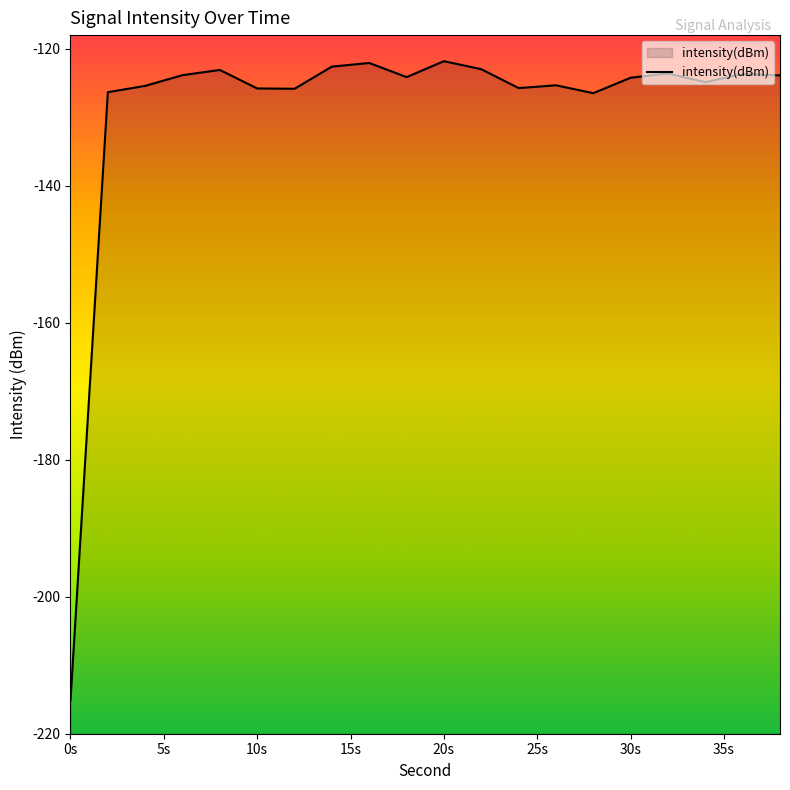

What is the maximum value shown in the chart?

-121.8